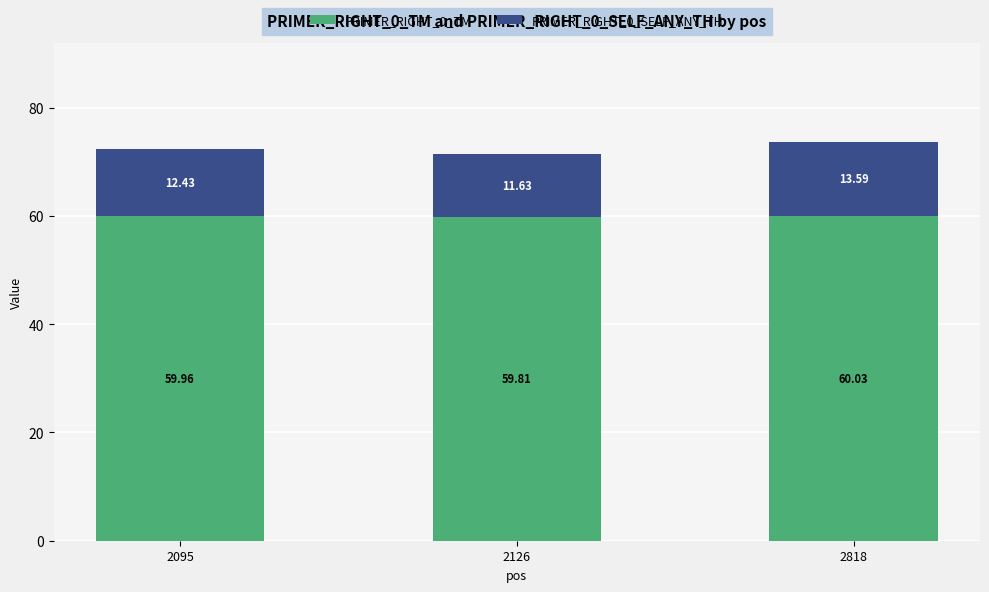

What is the total value across all series at 2095?

72.4